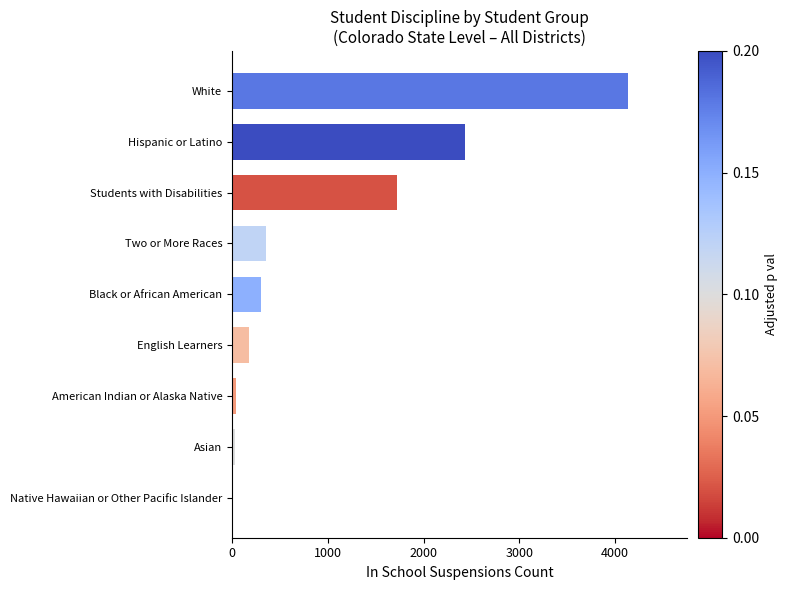

Are the bars horizontal?

Yes